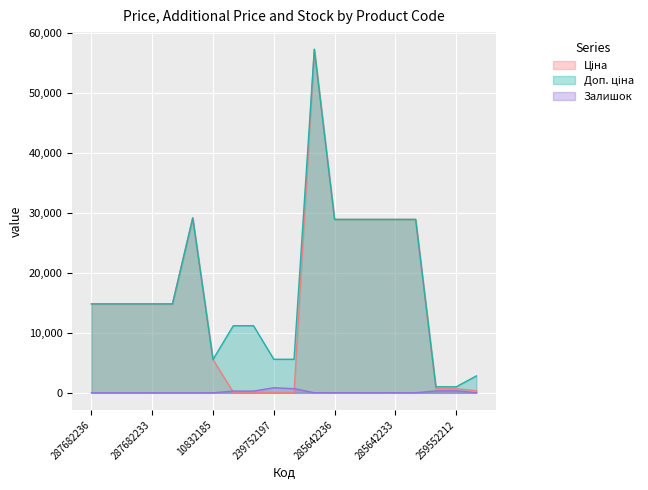

How many positive values does the Залишок series have?

14